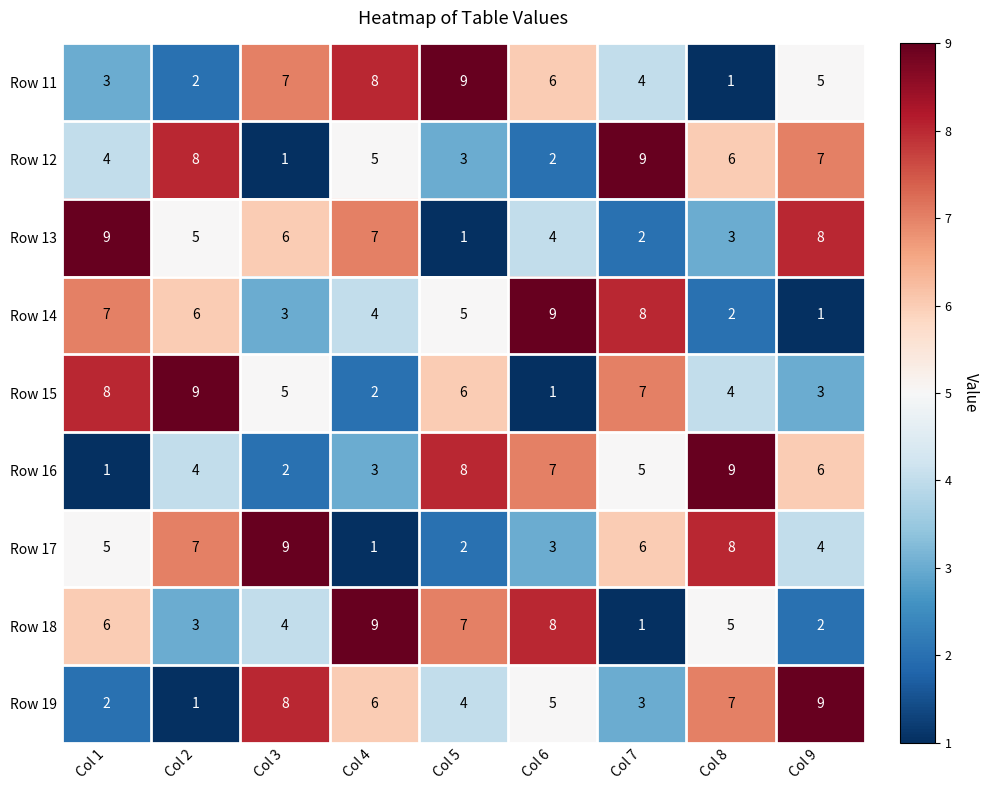

What is the difference between the maximum and minimum values in the Row 12 series?

8